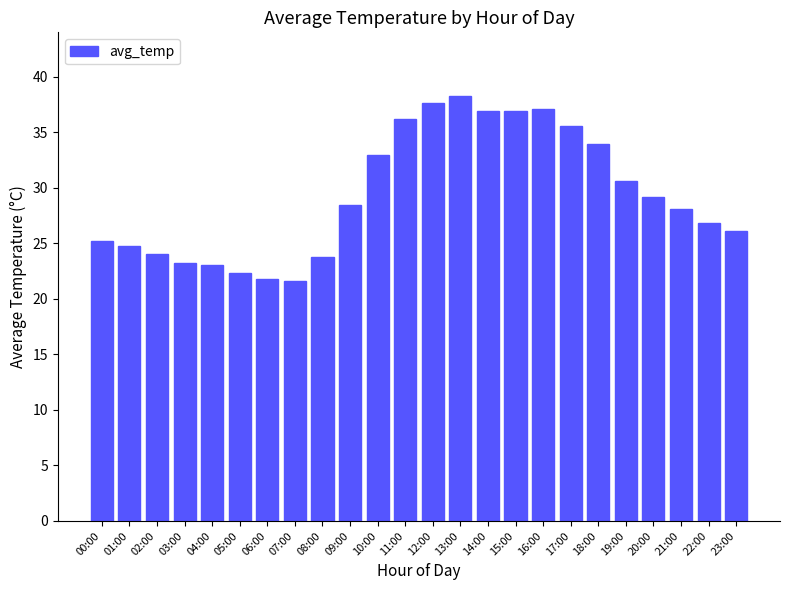

What is the smallest value displayed?

21.6